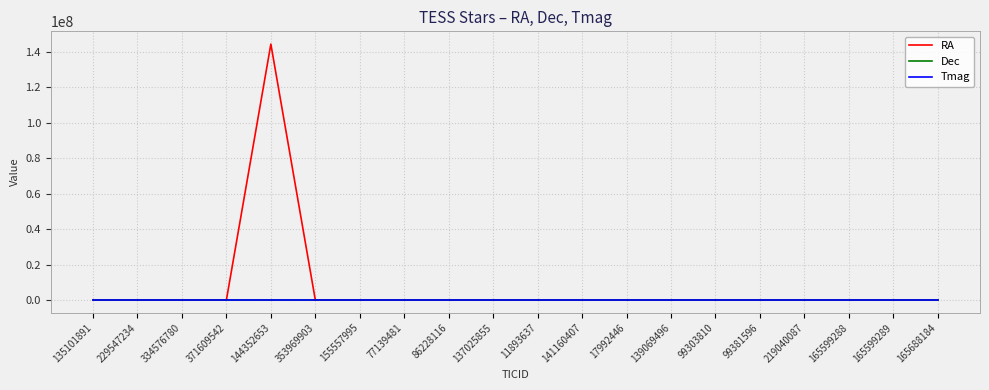

Which category has the highest value in the RA series?

144352653